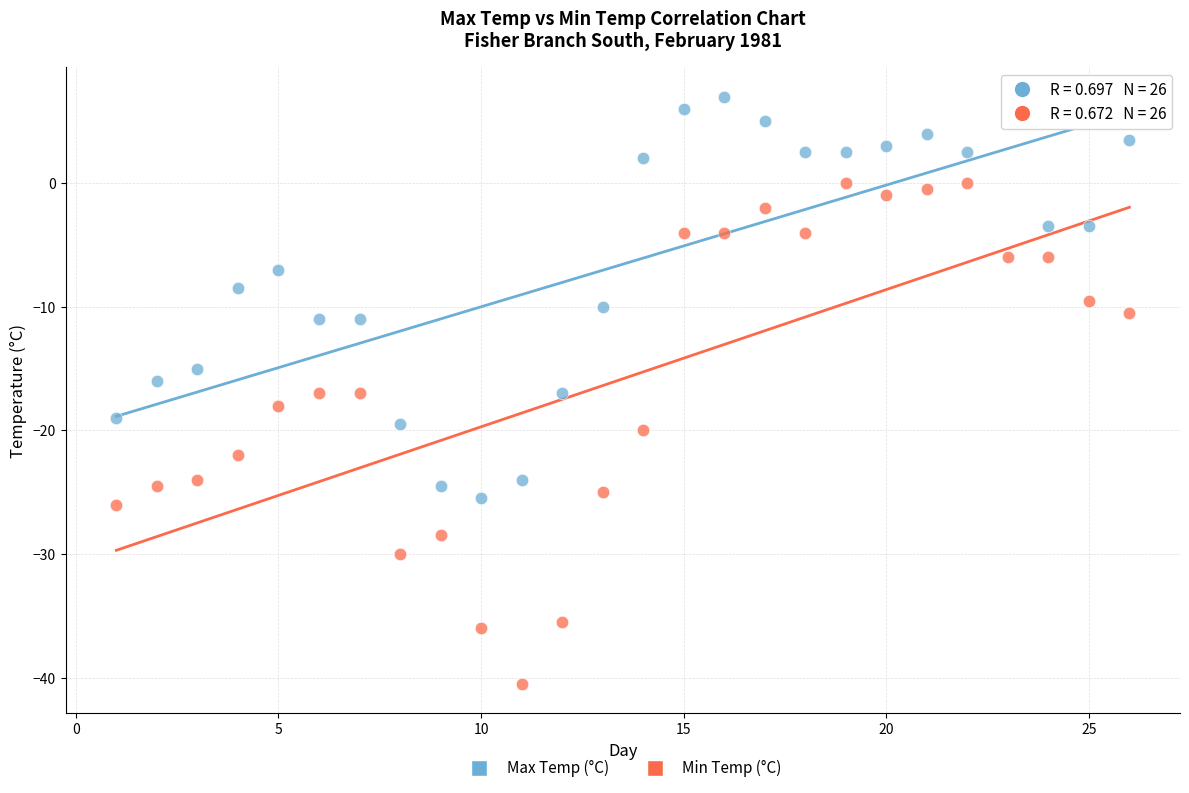

What are all the series names shown in the legend?

Max Temp (°C), Min Temp (°C)